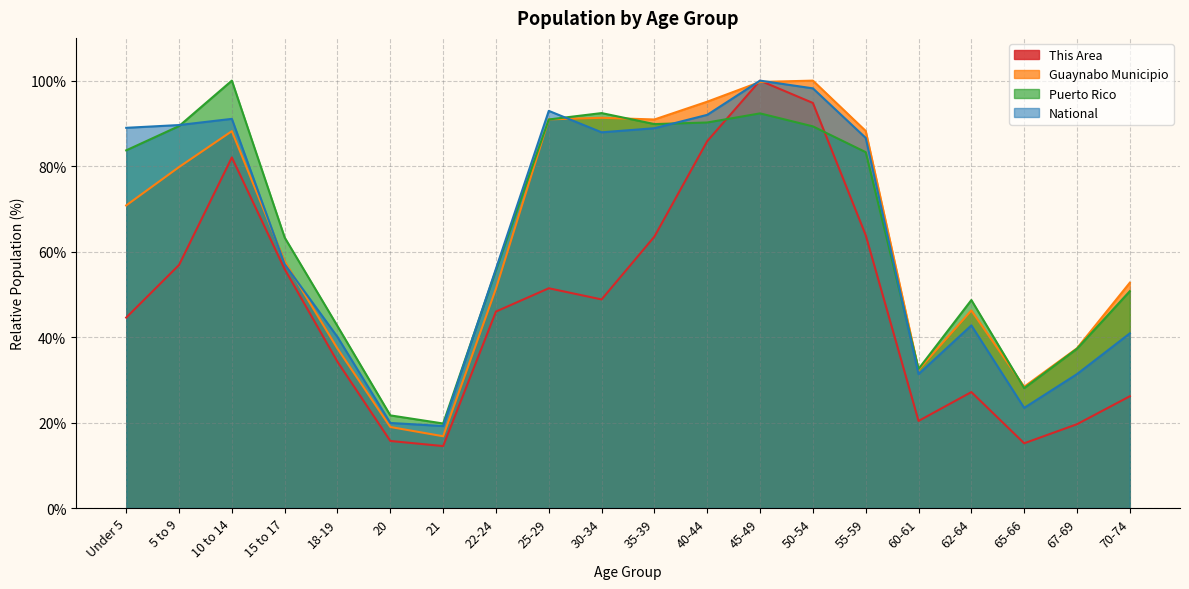

What is the label of the 12th point from the left?

40-44